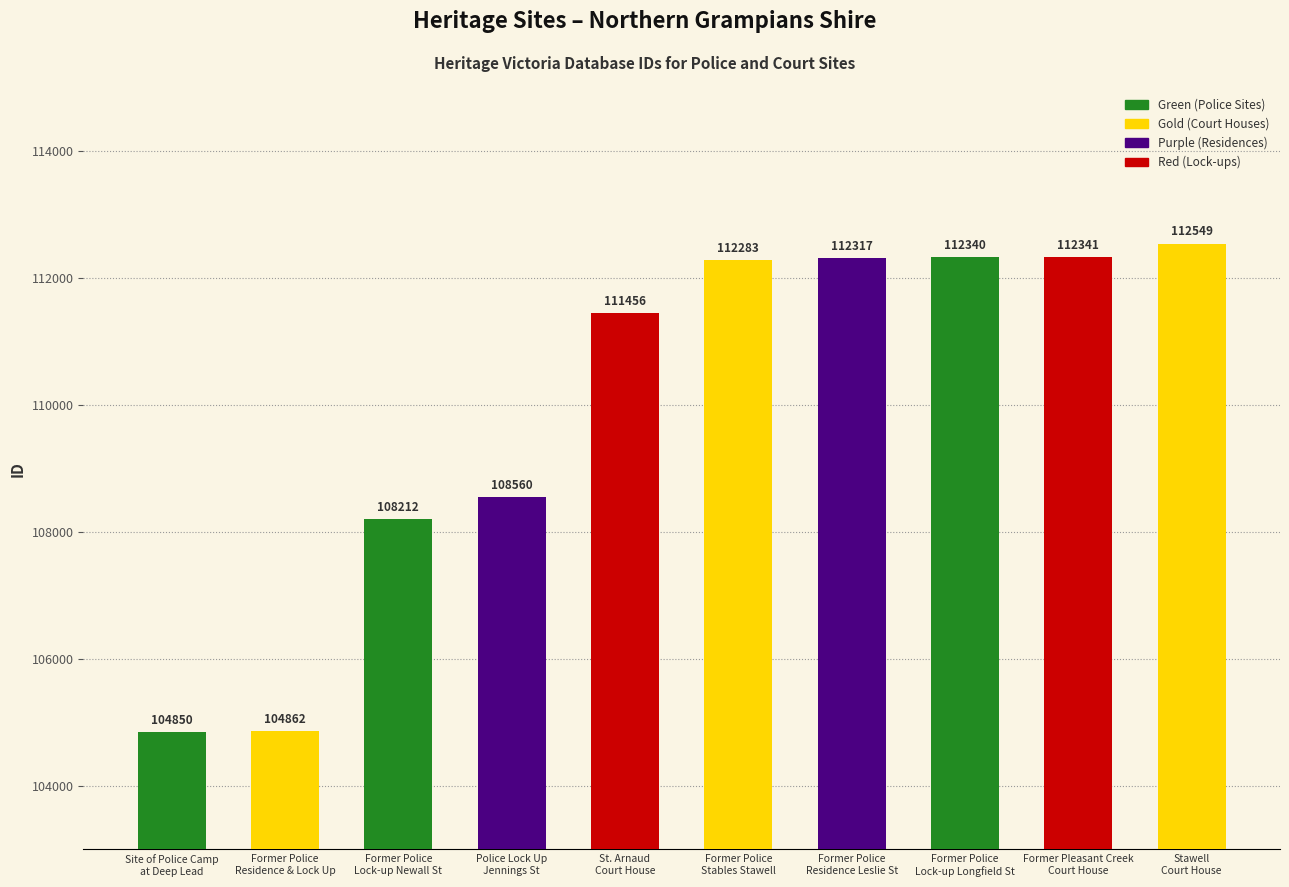

How many bars are there in total?

10